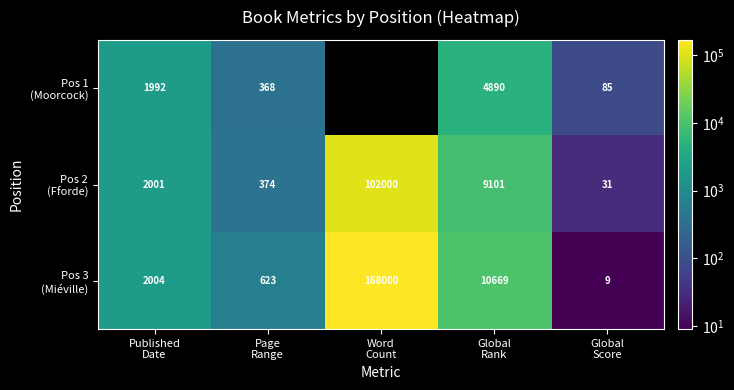

How many values in the Pos 3 (Miéville) series are below 2004?

2